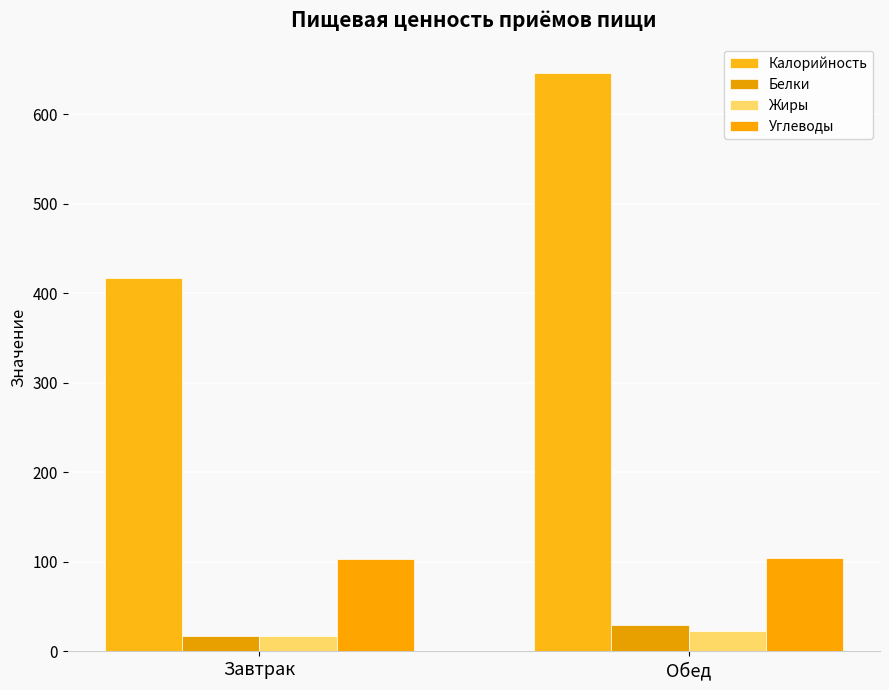

Rank the series by their maximum value, from highest to lowest.

Калорийность, Углеводы, Белки, Жиры